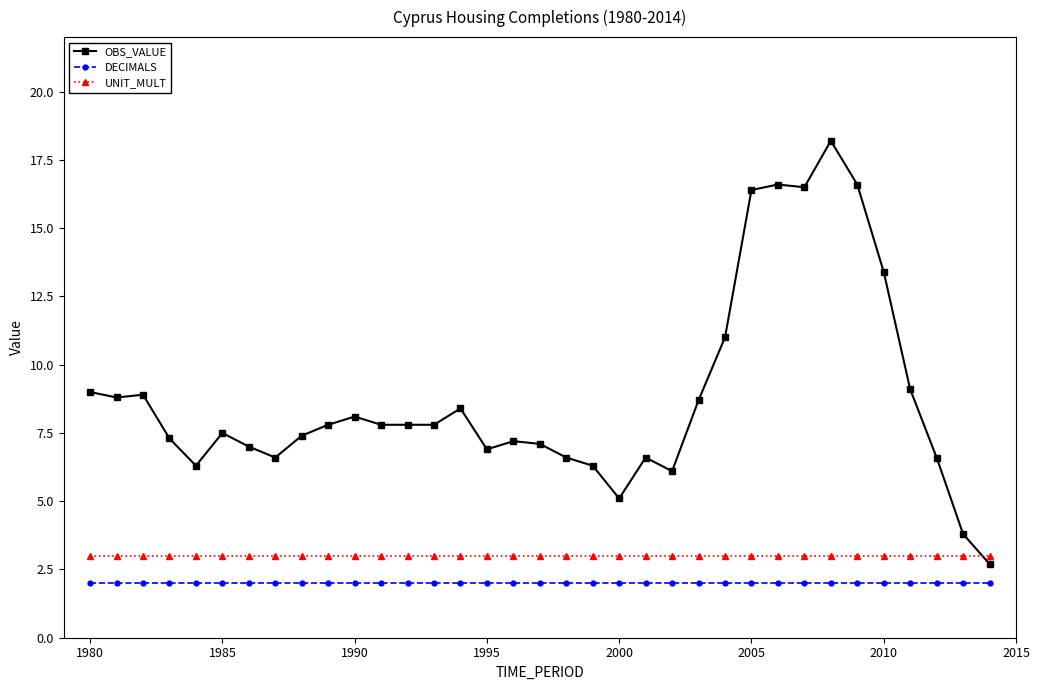

What is the difference between the maximum and minimum values in the OBS_VALUE series?

15.5